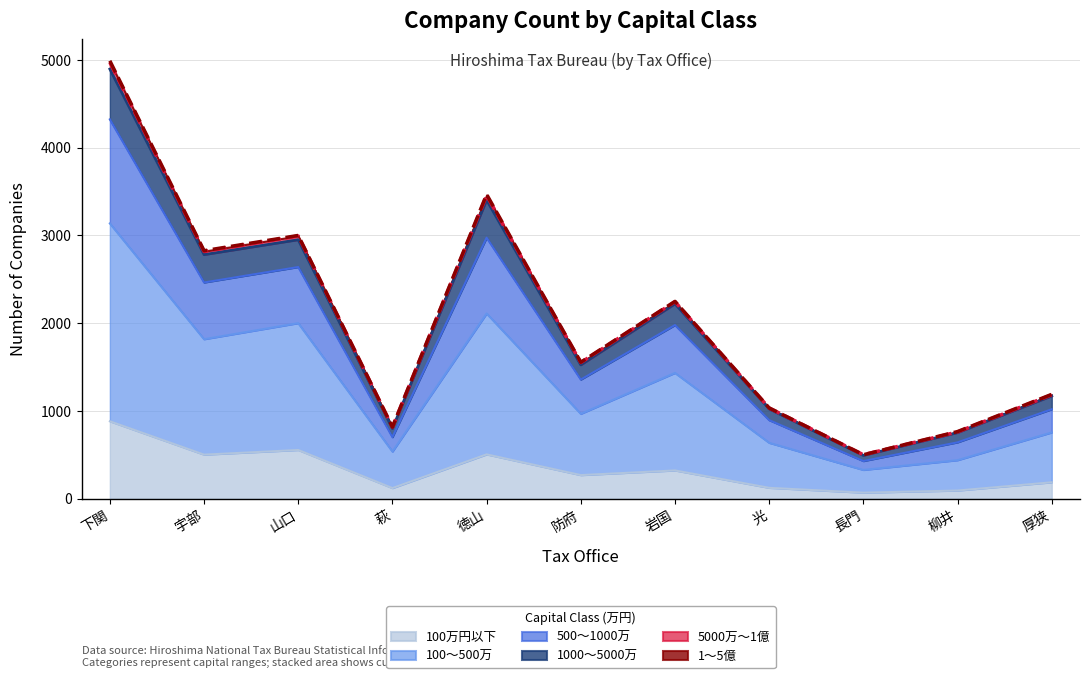

What is the total value across all series at 山口?

14142